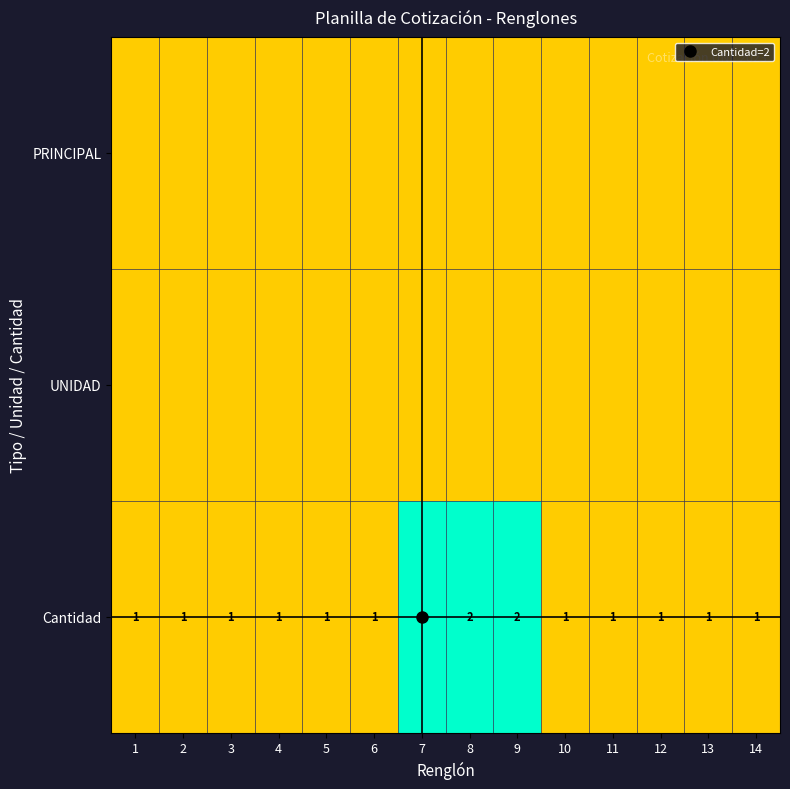

Which has a higher value, 6 or 10?

6